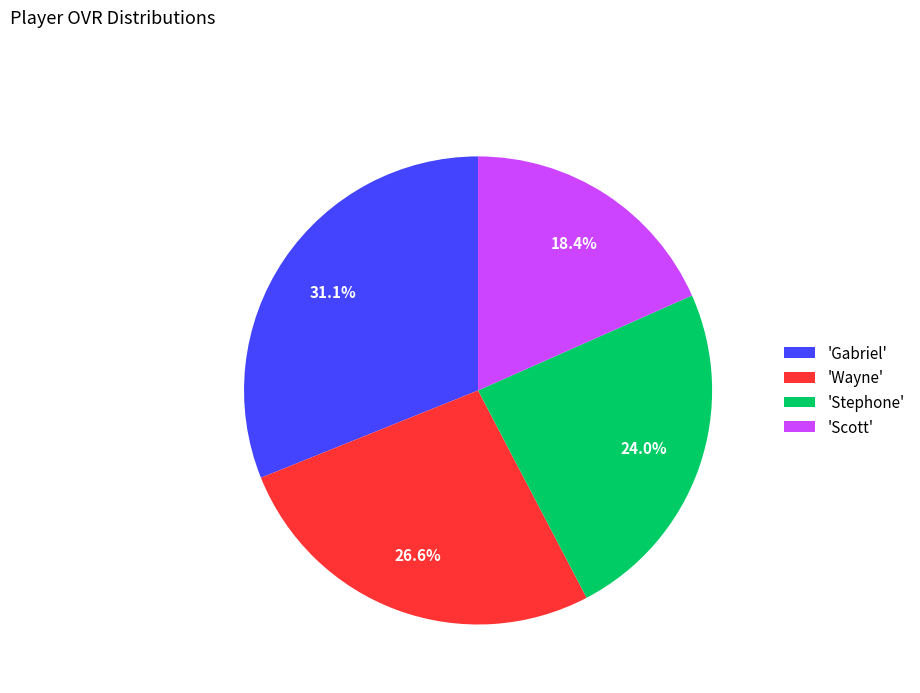

Which category has the biggest portion of the pie?

'Gabriel'